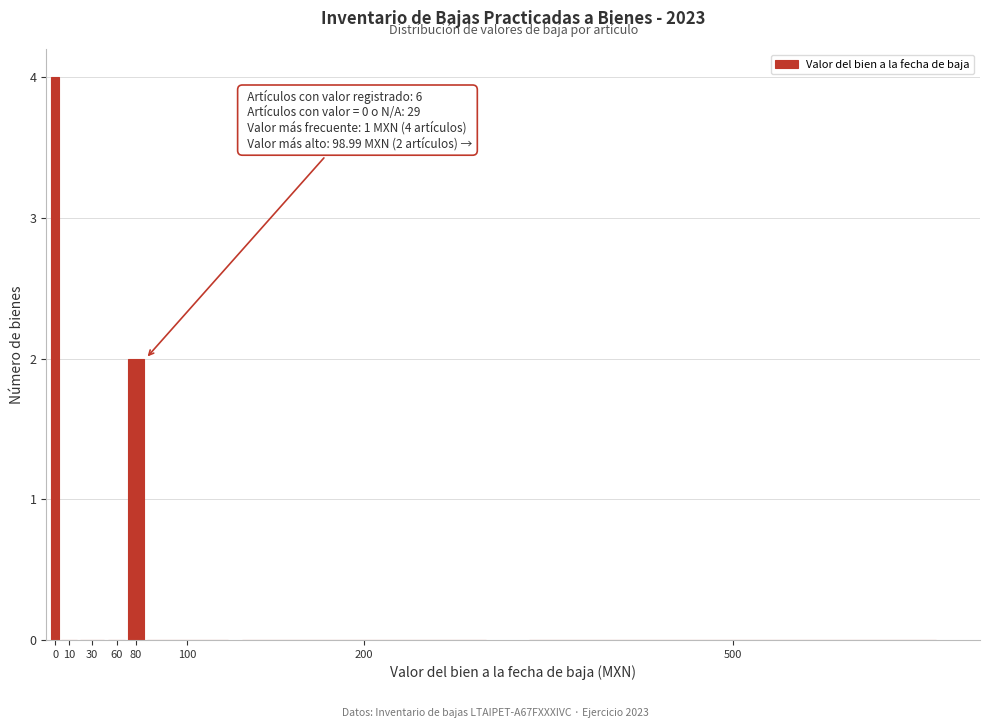

Reading right to left, list all the values displayed in this chart.

500=0	200=0	100=0	80=2	60=0	30=0	10=0	0=4